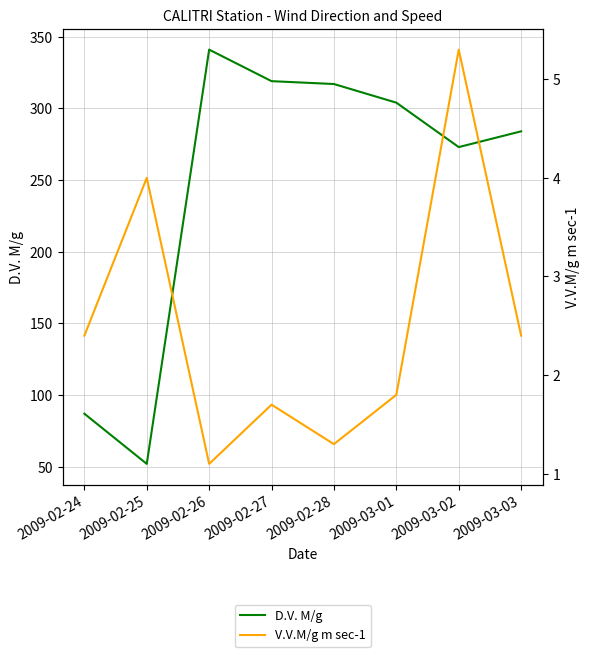

Count the number of data series in this chart.

2